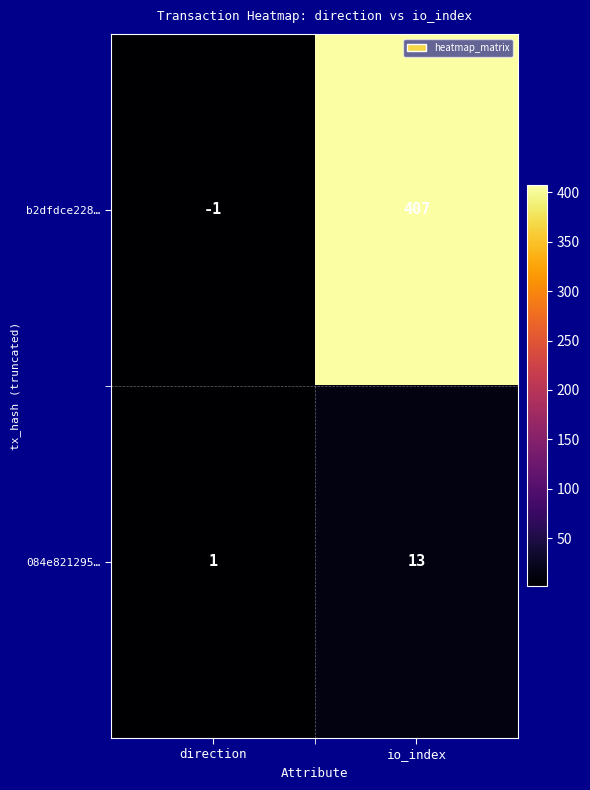

Rank the categories by 084e821295… value from lowest to highest.

direction, io_index